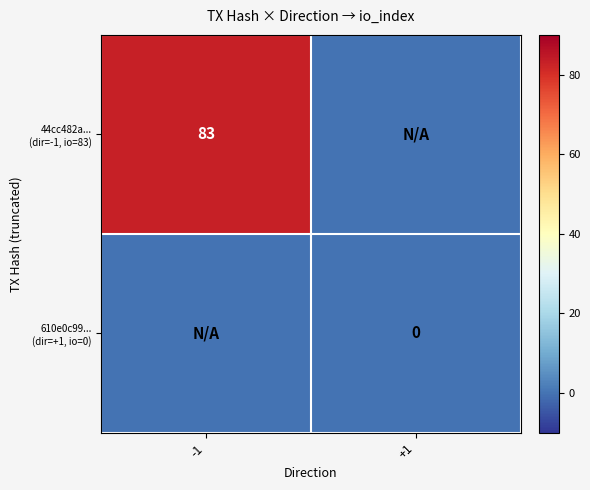

List the series in order of their overall mean, highest first.

44cc482a... (dir=-1, io=83), 610e0c99... (dir=+1, io=0)